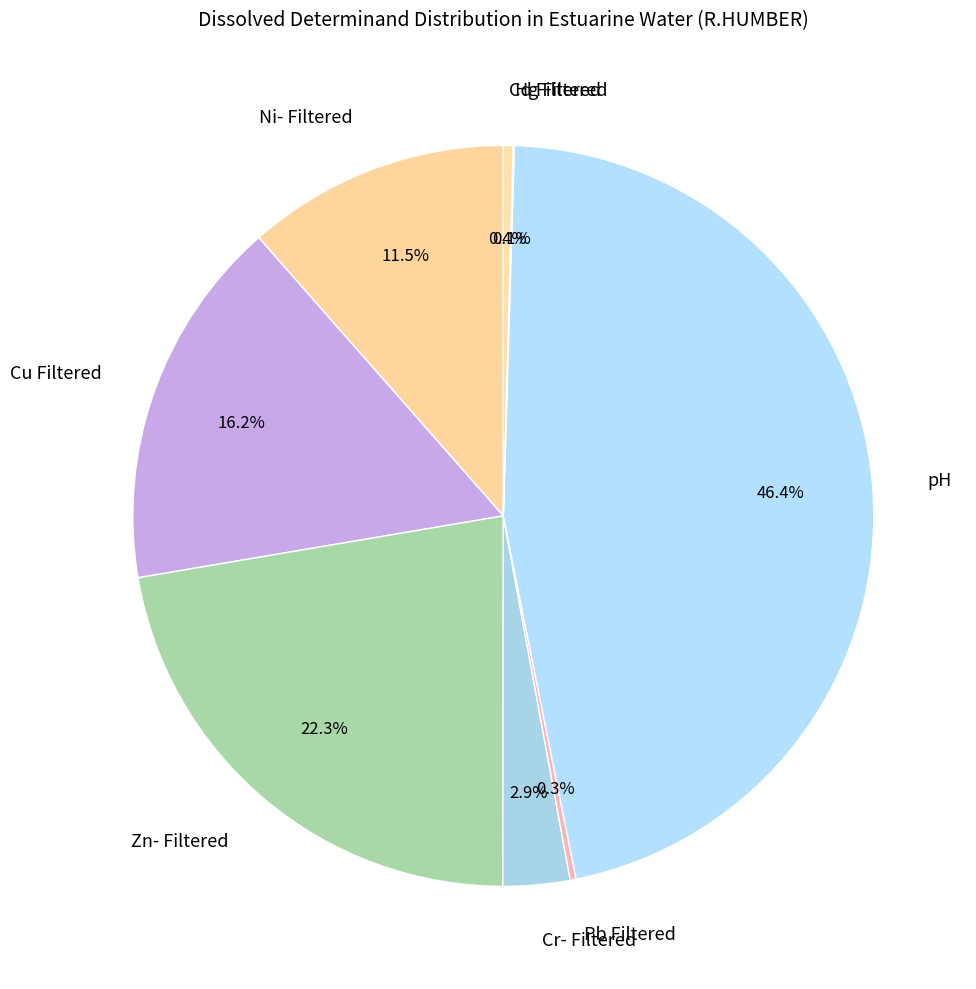

To the nearest percent, what portion does pH represent?

46%